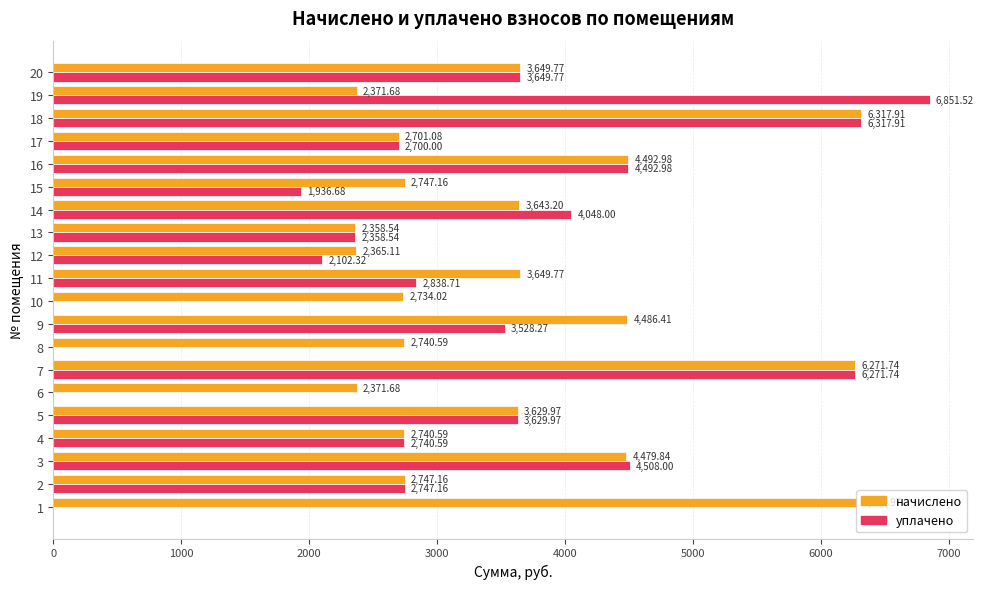

How many values in the начислено series exceed 3629?

10